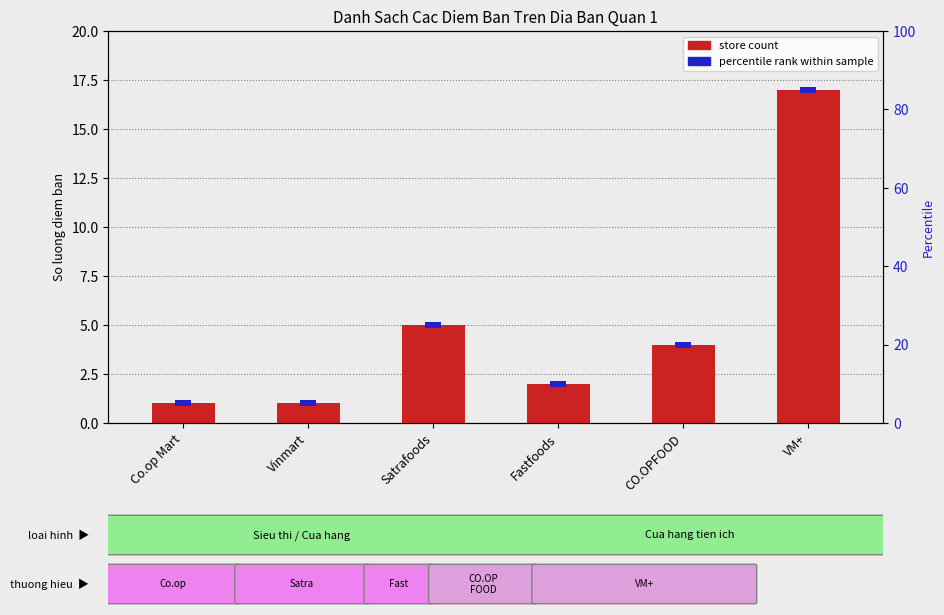

Reading left to right, what are all the values shown in this chart?

1	1	5	2	4	17